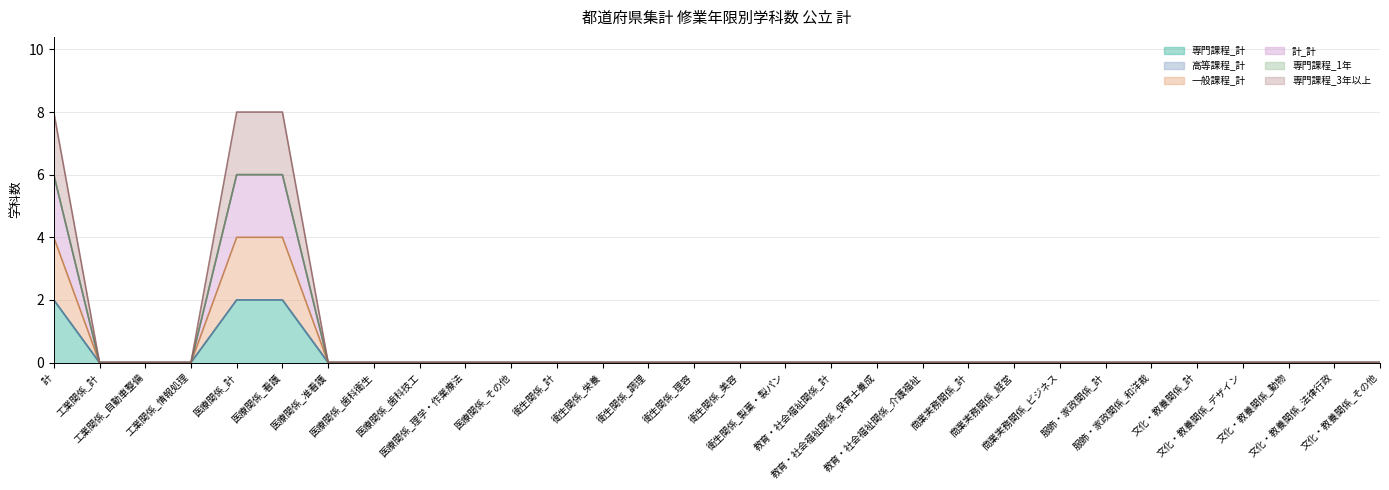

True or false: 計_計 and 専門課程_計 intersect in this chart.

False